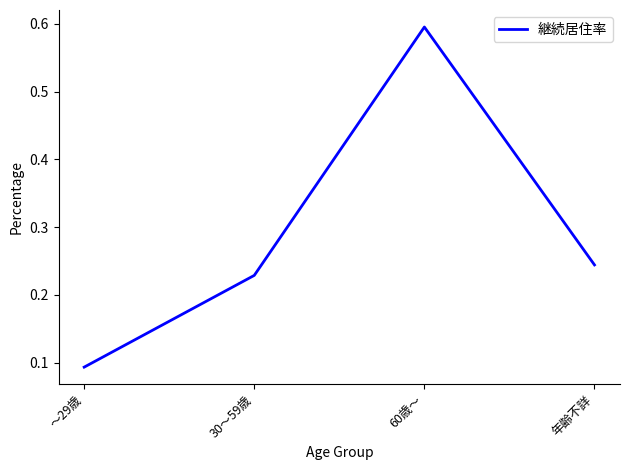

How many lines are shown in the chart?

1